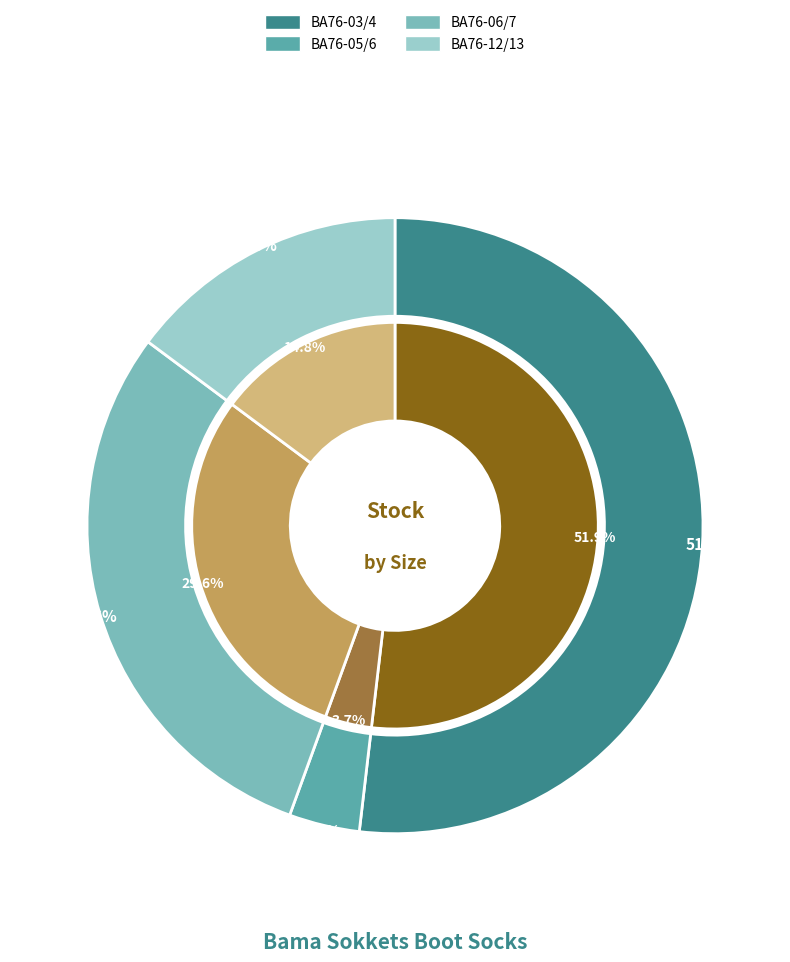

Does BA76-06/7 account for over 50% of the chart?

No